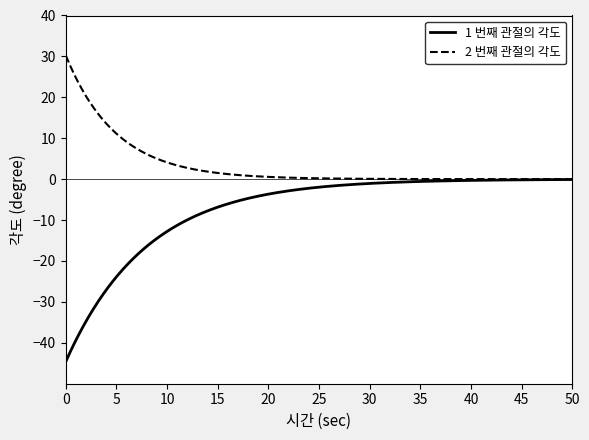

List the series in order of their peak value, lowest first.

1 번째 관절의 각도, 2 번째 관절의 각도